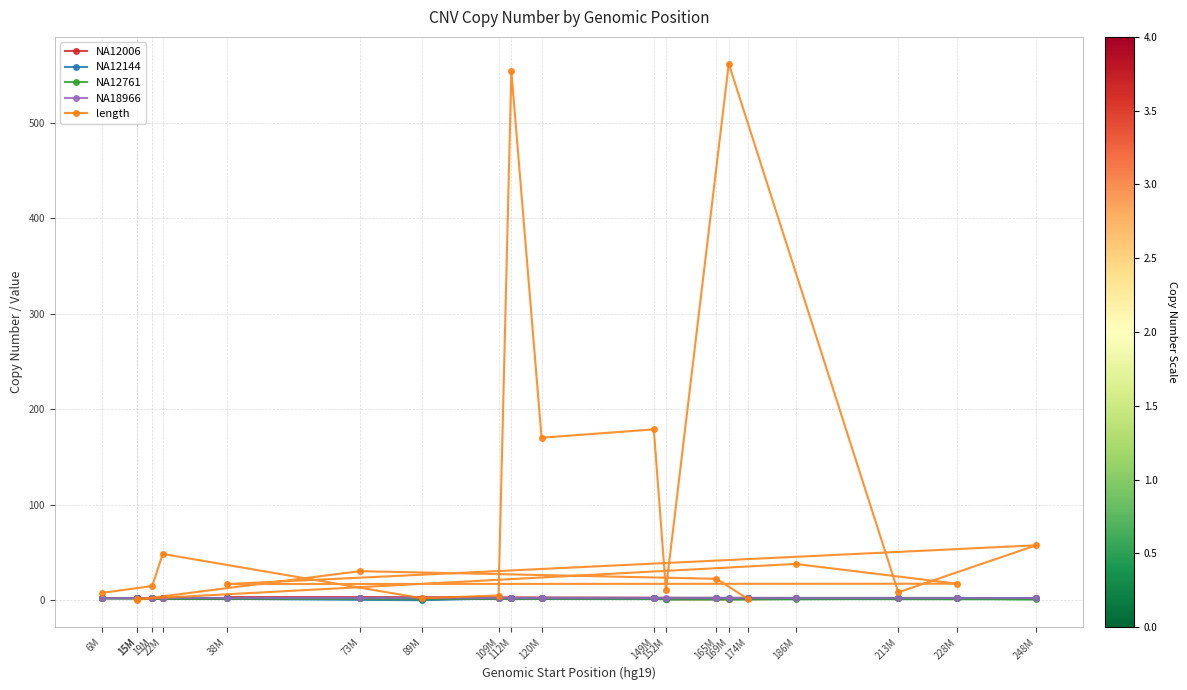

How many intersections are there between length and NA12761?

3